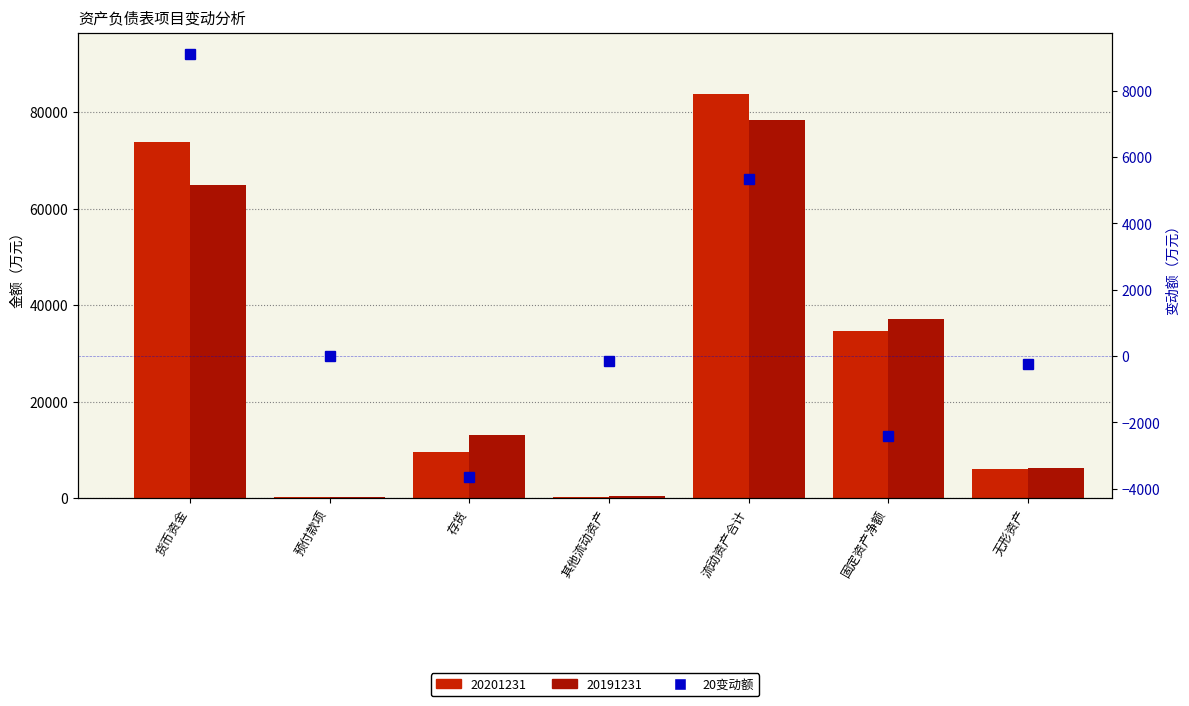

What is the difference between the maximum and minimum values?

12728.5